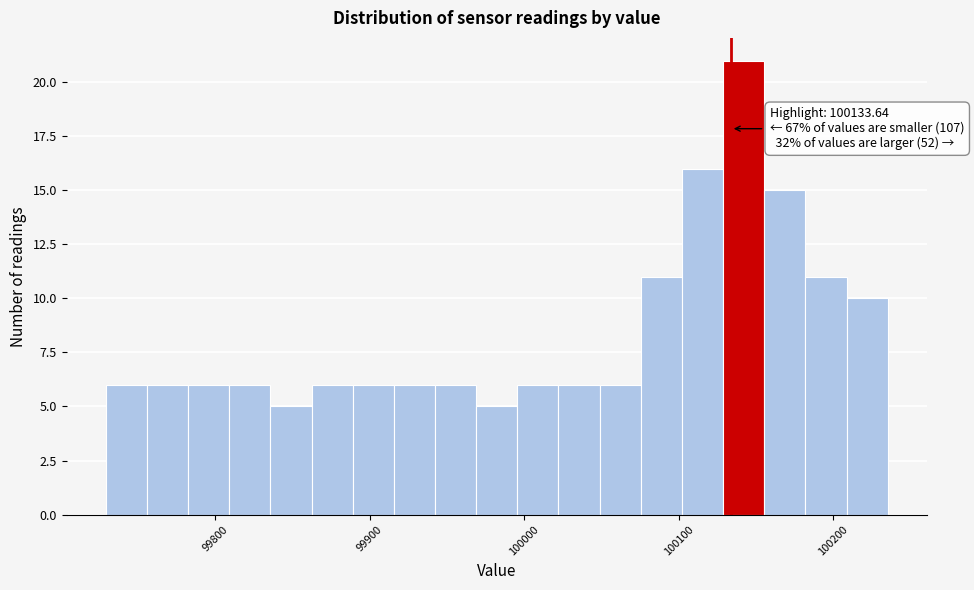

Read against the x-axis, roughly where is the centre of the tallest bar?

100140